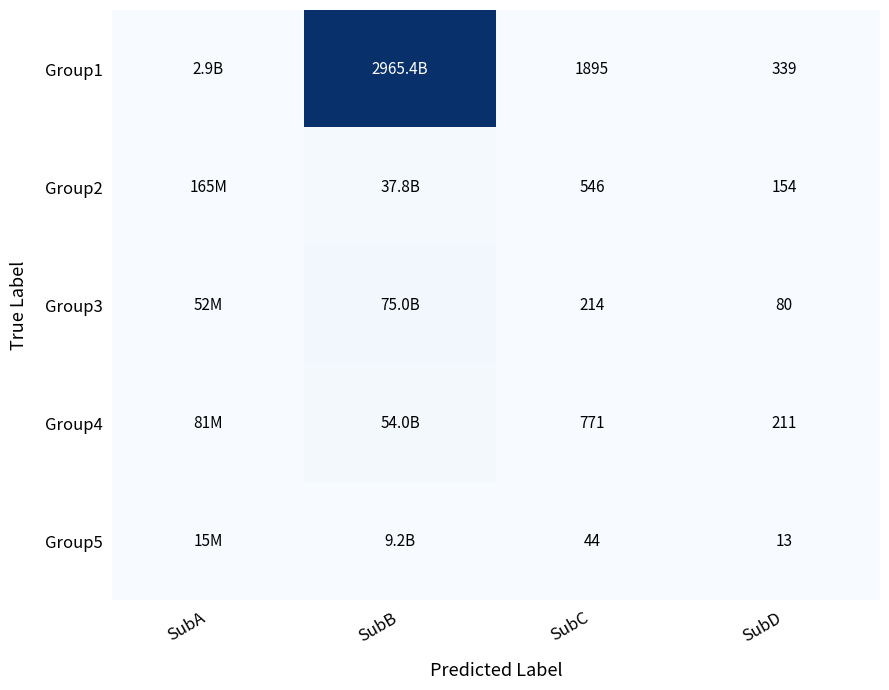

Which series changed the most between SubB and SubD?

Group1